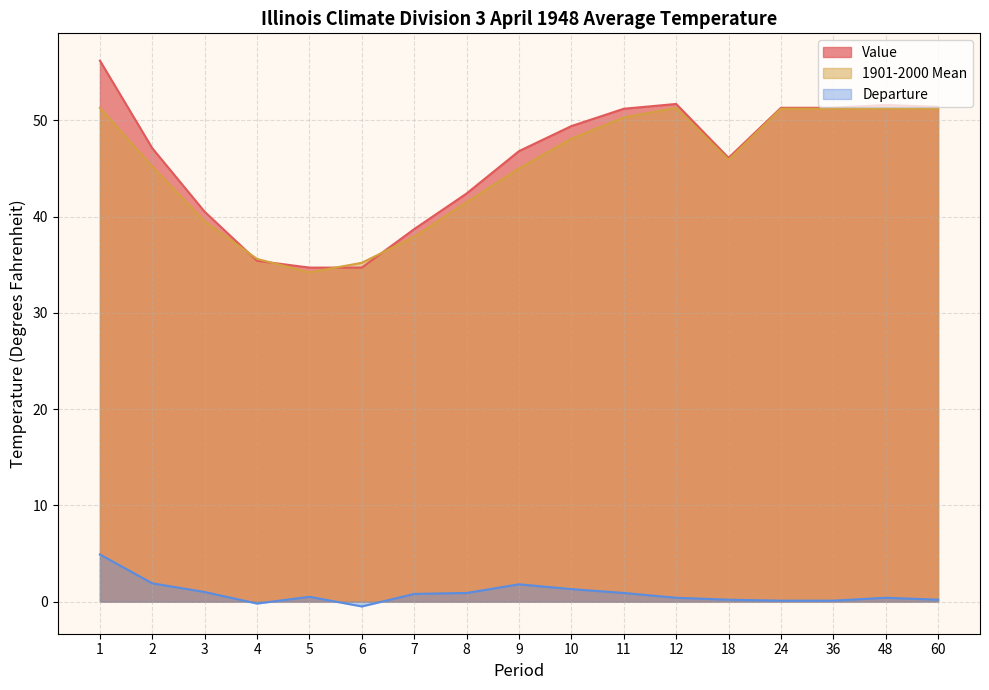

Between which two adjacent categories do Value and 1901-2000 Mean first intersect?

3 and 4